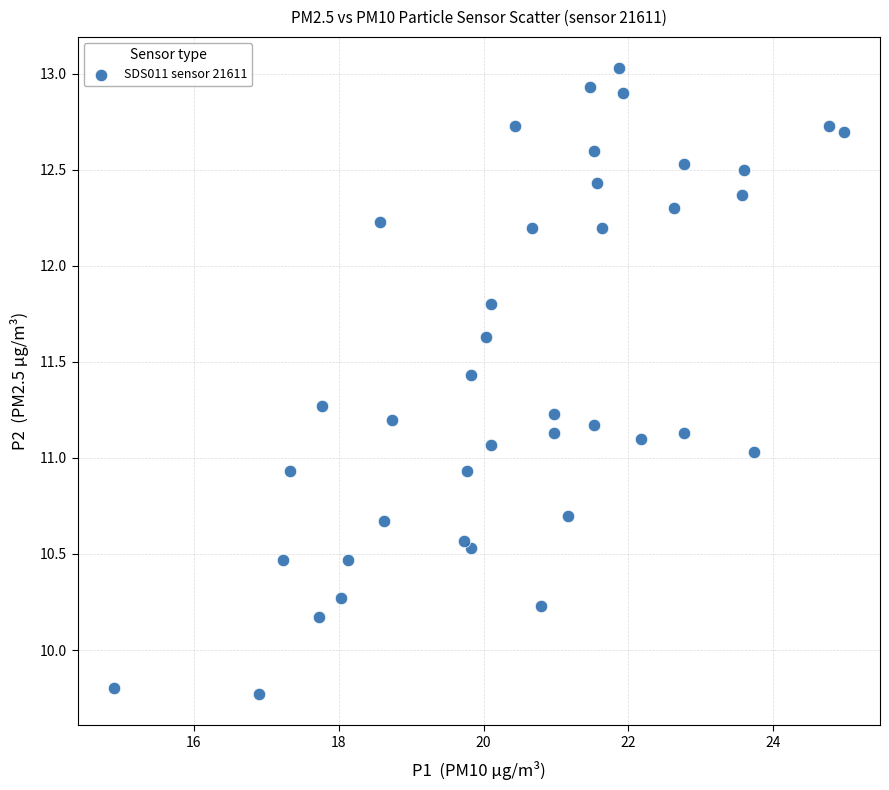

What is the range of Y values (max minus min)?

3.3